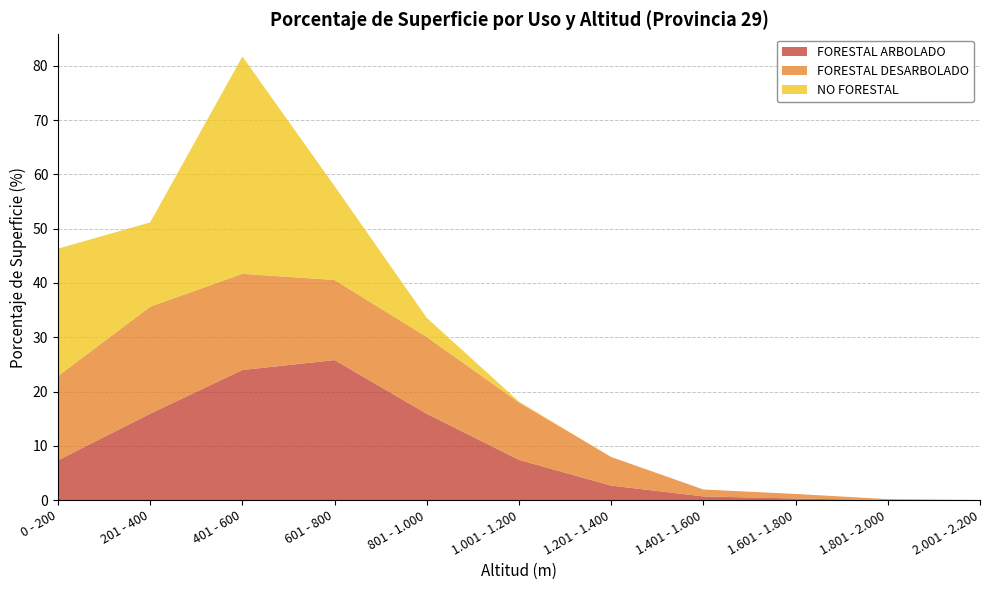

Reading left to right, what are all the values shown in this chart?

FORESTAL ARBOLADO: 0 - 200=7.3	201 - 400=15.9	401 - 600=24.0	601 - 800=25.8	801 - 1.000=15.9	1.001 - 1.200=7.4	1.201 - 1.400=2.7	1.401 - 1.600=0.7	1.601 - 1.800=0.3	1.801 - 2.000=0.0	2.001 - 2.200=0.0
FORESTAL DESARBOLADO: 0 - 200=15.5	201 - 400=19.7	401 - 600=17.7	601 - 800=14.8	801 - 1.000=14.1	1.001 - 1.200=10.6	1.201 - 1.400=5.3	1.401 - 1.600=1.3	1.601 - 1.800=0.8	1.801 - 2.000=0.2	2.001 - 2.200=0.0
NO FORESTAL: 0 - 200=23.5	201 - 400=15.5	401 - 600=40.0	601 - 800=17.3	801 - 1.000=3.5	1.001 - 1.200=0.2	1.201 - 1.400=0.0	1.401 - 1.600=0.0	1.601 - 1.800=0.0	1.801 - 2.000=0.0	2.001 - 2.200=0.0